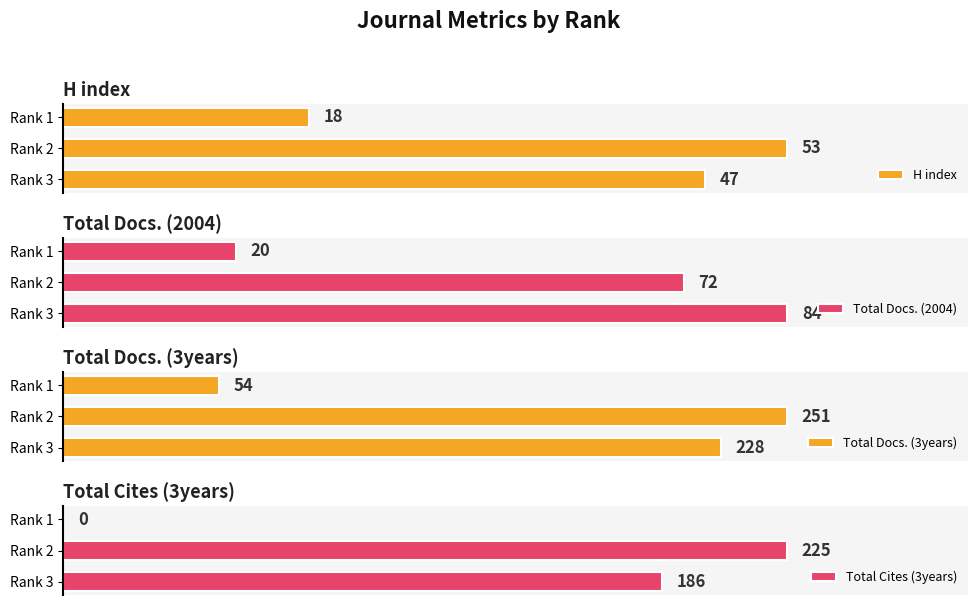

Does the chart contain stacked bars?

No